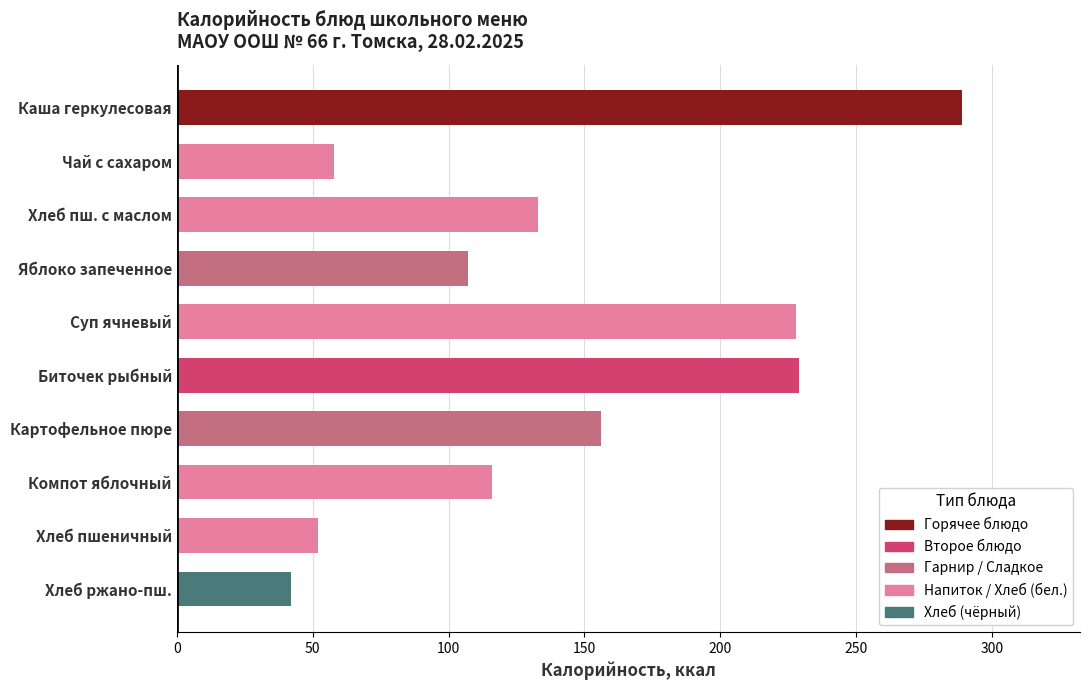

Is it true that the value at Каша геркулесовая is 289.0?

True